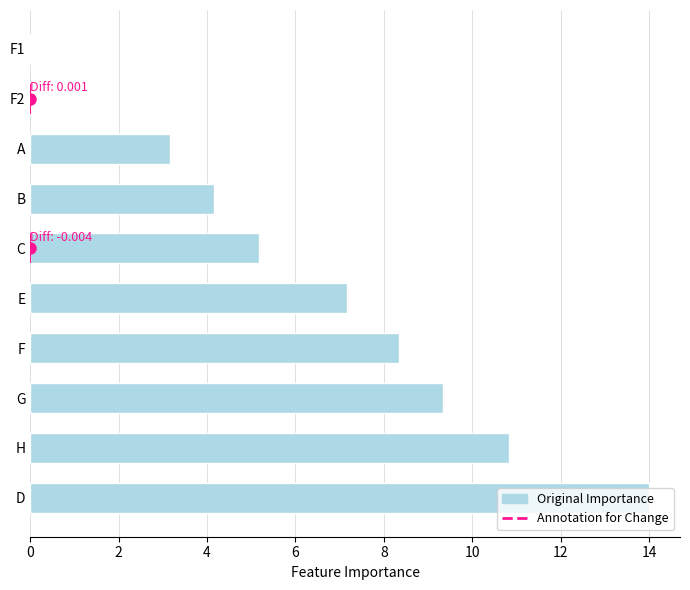

The value at B is 5.7. True or false?

False